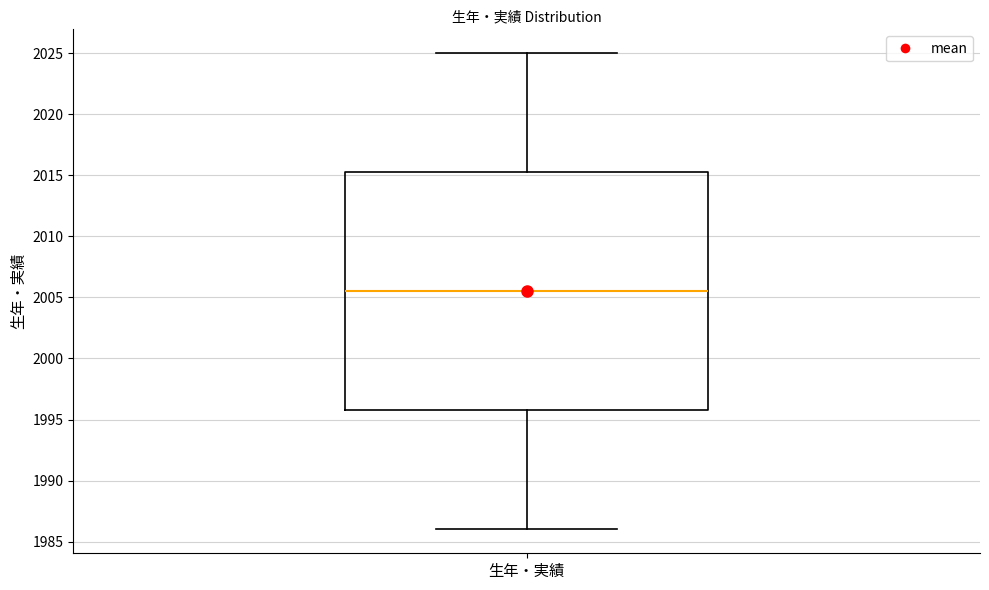

Read this box plot against the y-axis: the position of the median line, the range covered by the box, and the ends of both whiskers. The values are not printed on the chart, so give them approximately, as read against the axis.

median 2005.5, box 1996.0 to 2015.5, whiskers 1986.0 to 2025.0